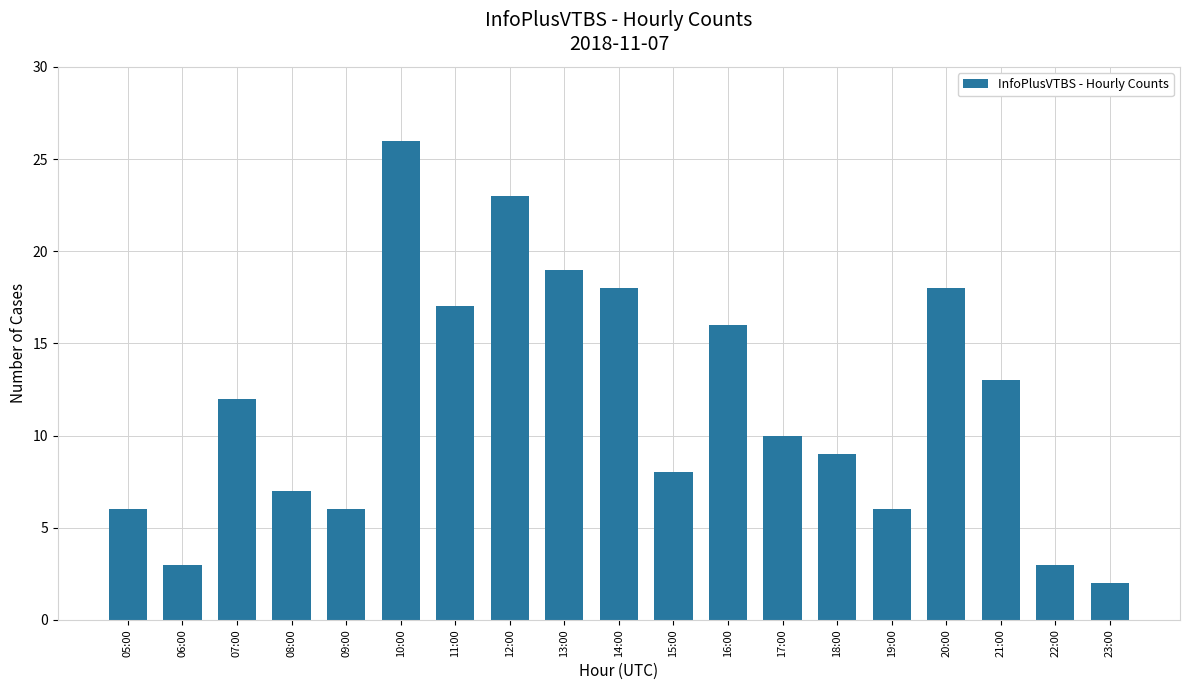

Which category has the lowest value across all series?

23:00